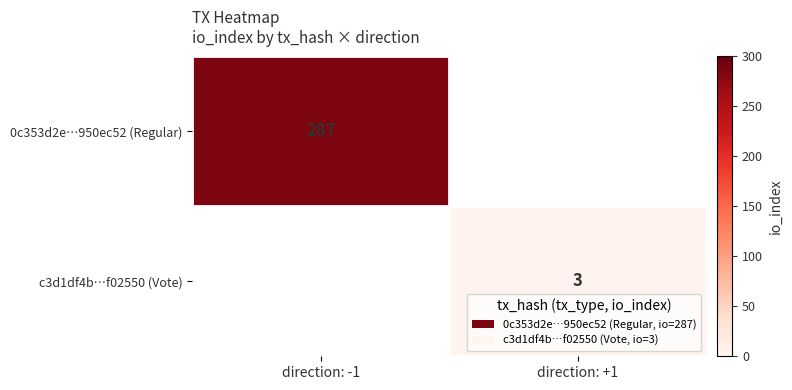

The 0c353d2e…950ec52 (Regular) series shows 182 at direction: -1. True or false?

False